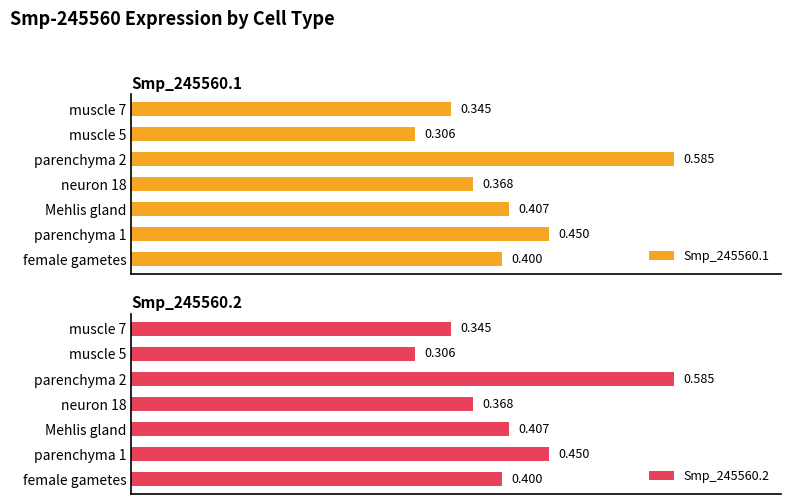

Rank the categories by Smp_245560.2 value from highest to lowest.

parenchyma 2, parenchyma 1, Mehlis gland, female gametes, neuron 18, muscle 7, muscle 5